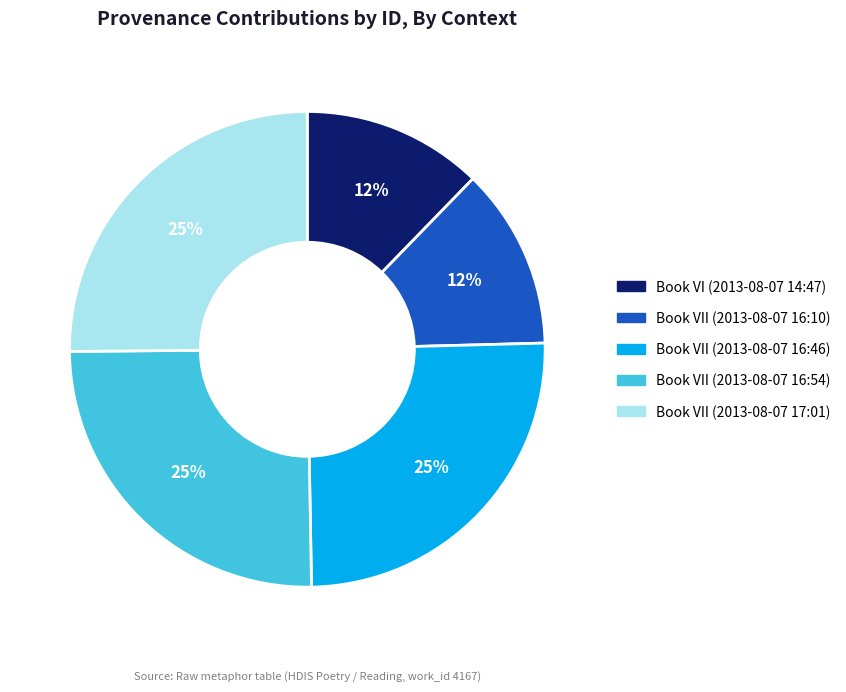

Which has a higher value, Book VII (2013-08-07 16:10) or Book VII (2013-08-07 16:54)?

Book VII (2013-08-07 16:54)